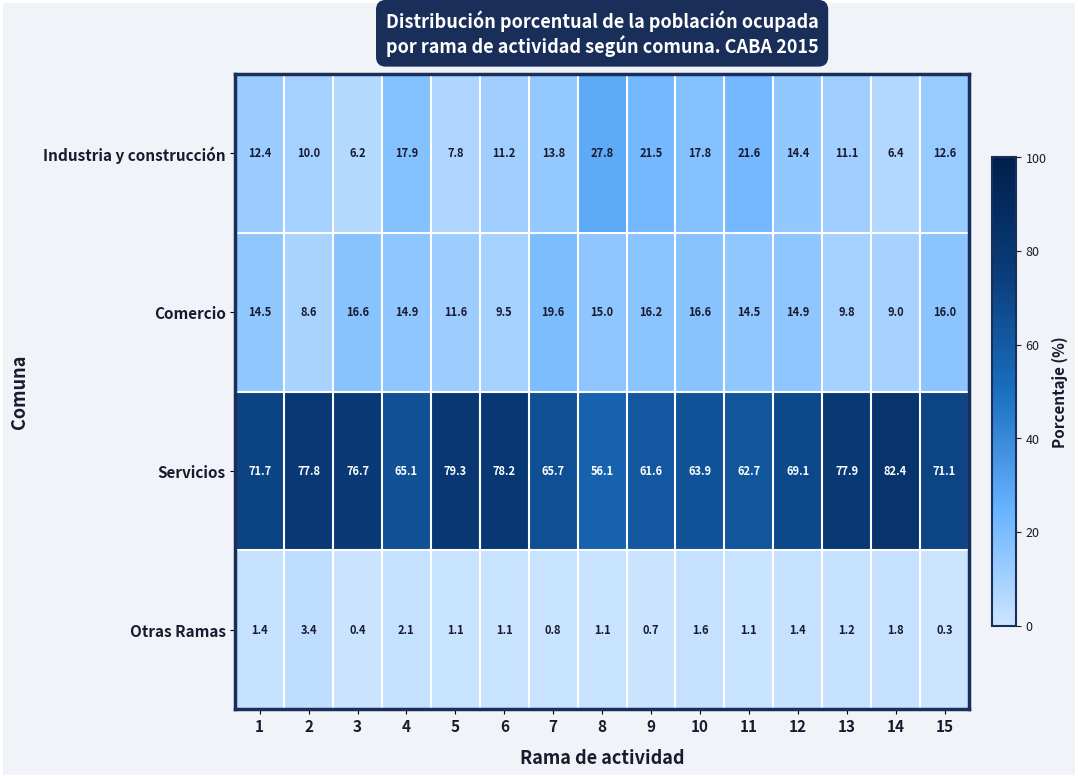

At which label does Industria y construcción reach its peak?

8